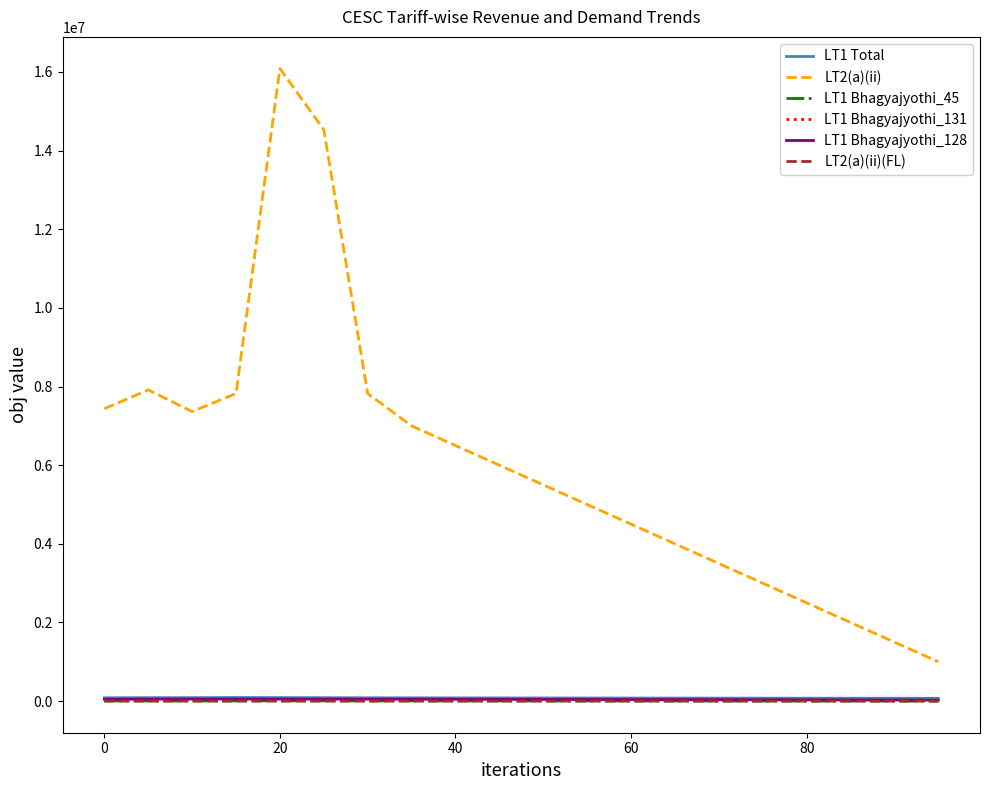

What is the maximum value shown in the chart?

16088463.9